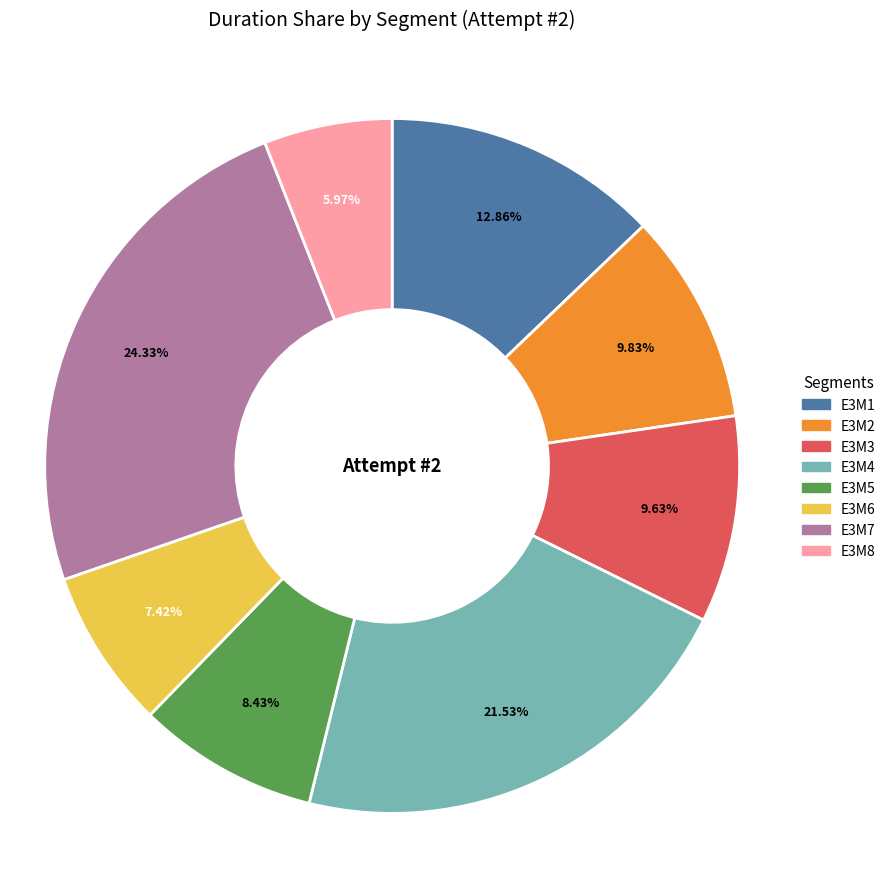

Is E3M6 the majority of the pie?

No